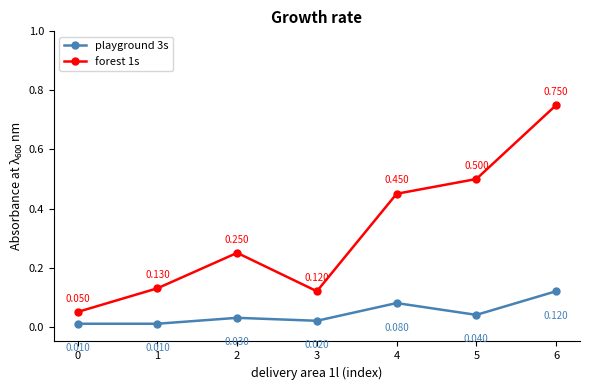

What is the difference between the forest 1s values at 6 and 1?

0.6